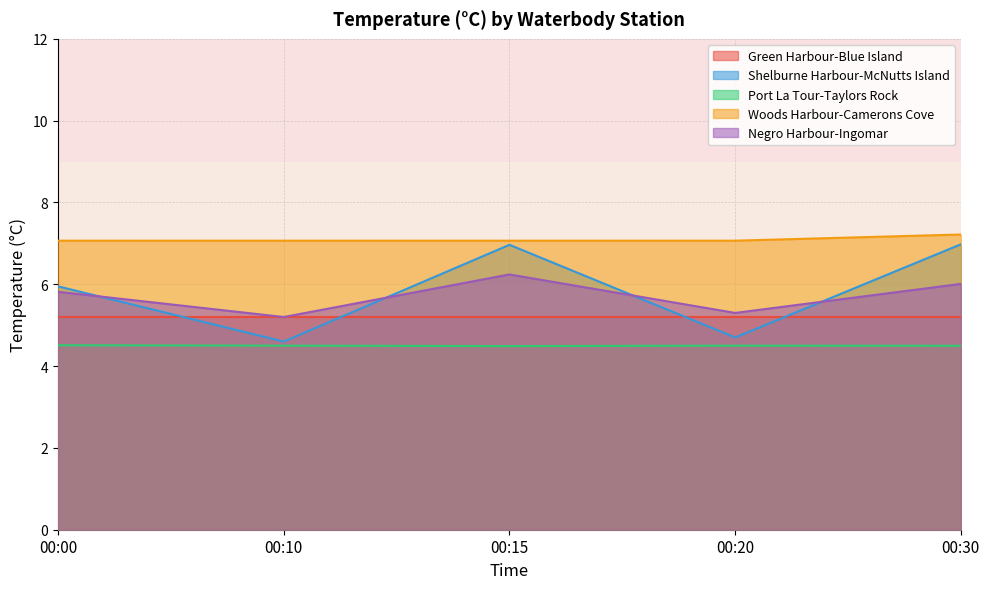

At how many categories does at least one series exceed 5?

5